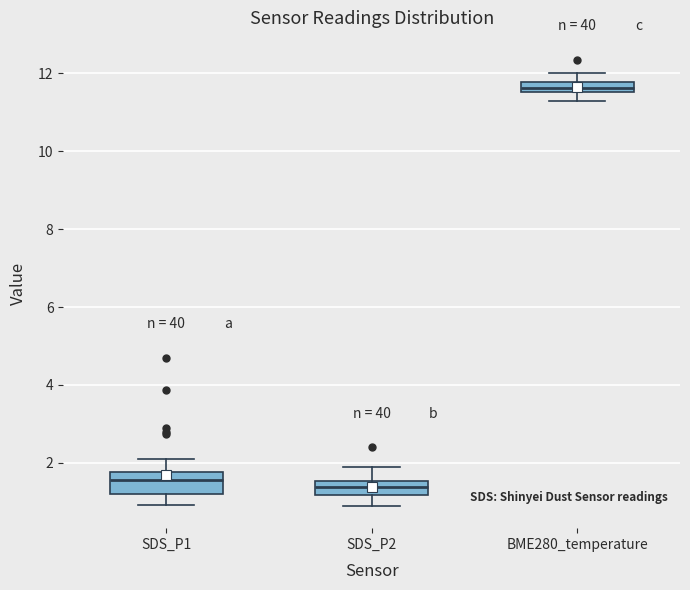

Which box has the highest median line?

BME280_temperature